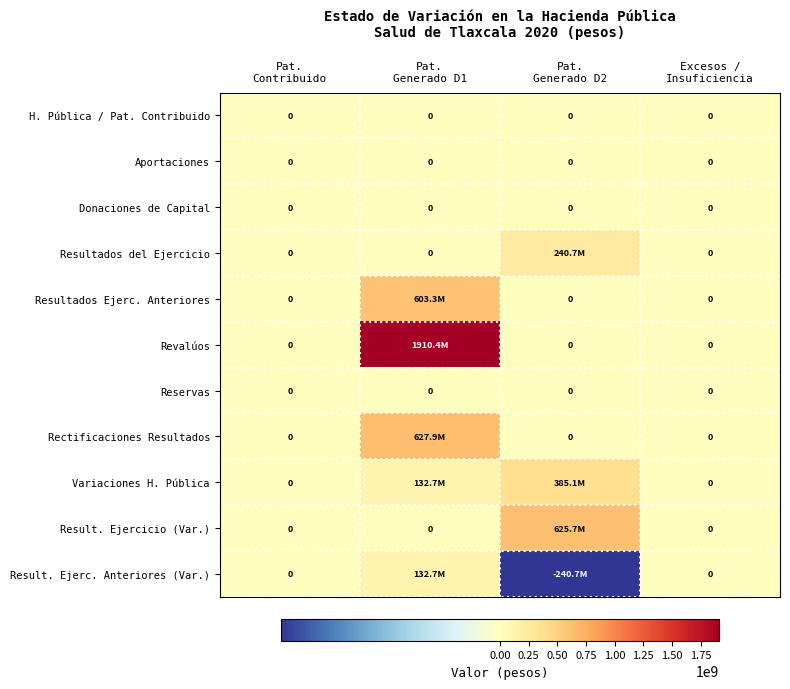

At which category does the chart reach its minimum across all series?

Pat.
Generado D2